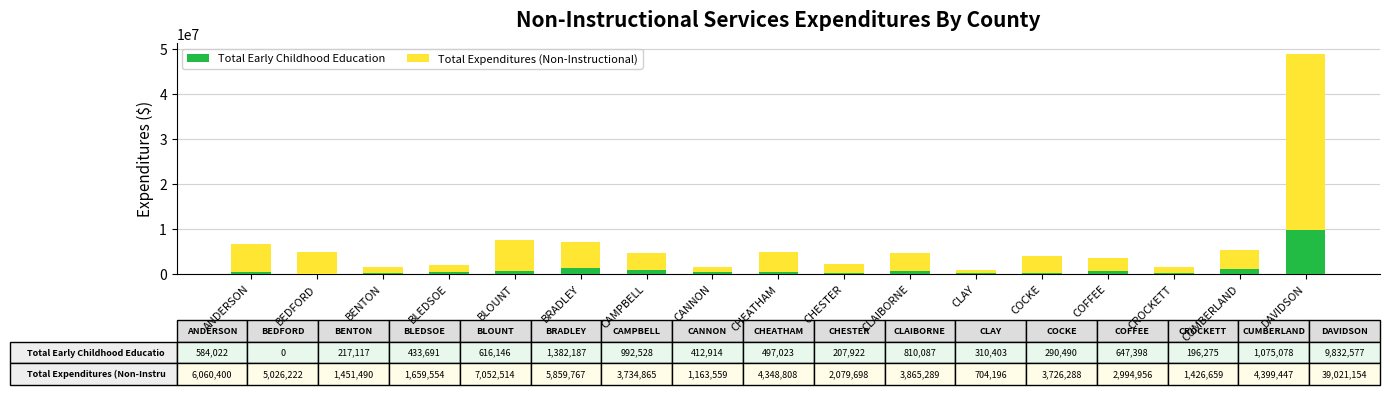

What is the sum of all Total Early Childhood Education values?

18505858